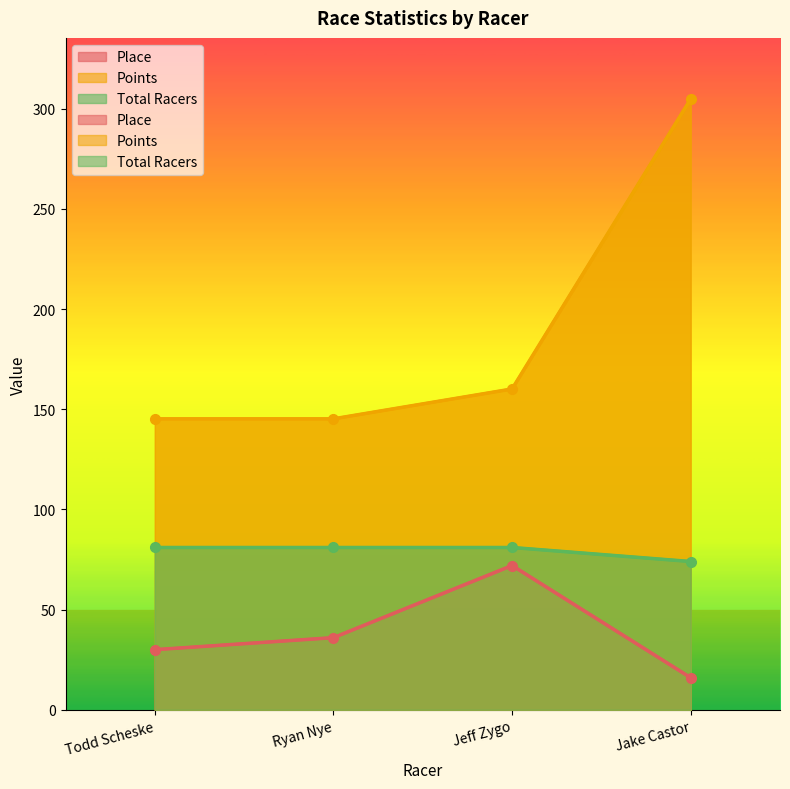

At how many categories does at least one series exceed 102?

4